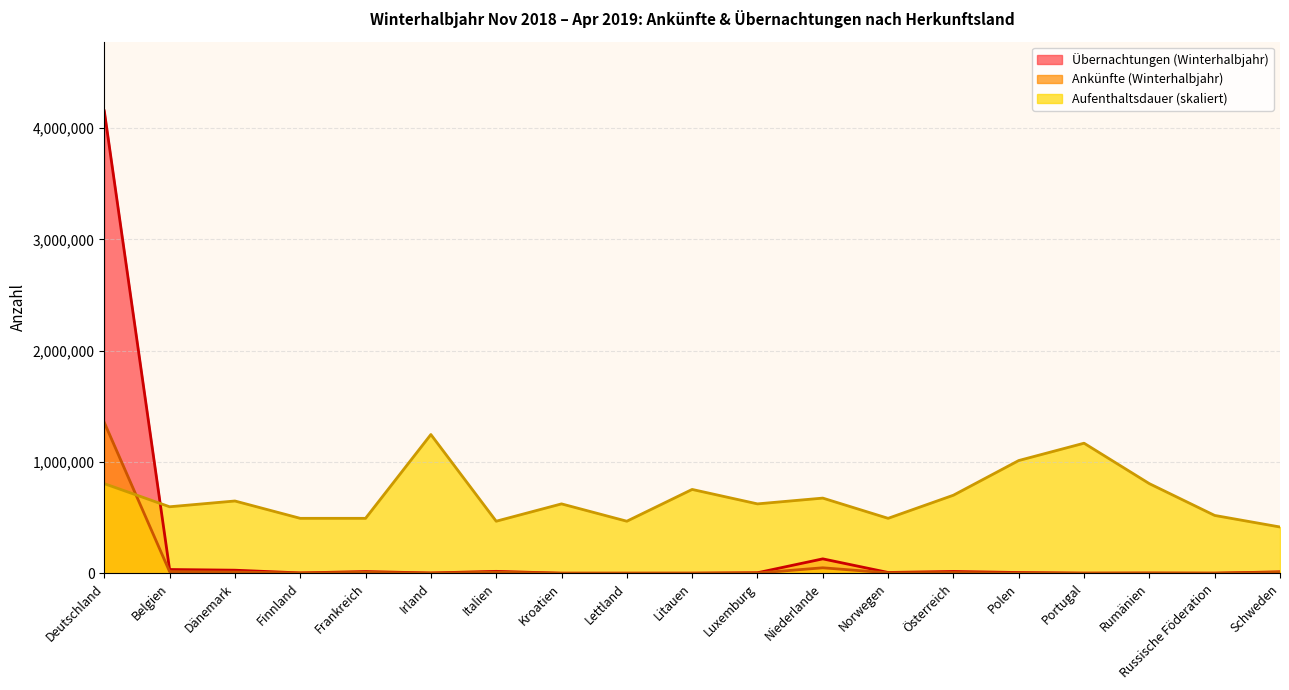

What is the total value across all series at Litauen?

753670.7